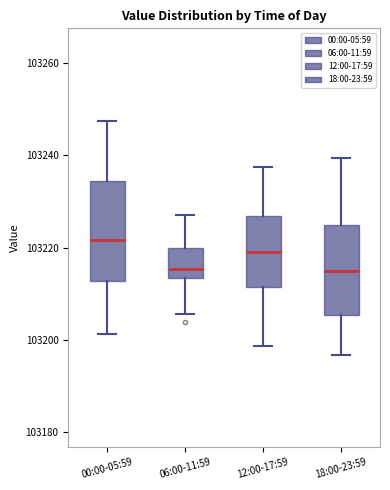

Comparing the boxes themselves (not the whiskers), which one is the tallest?

00:00-05:59